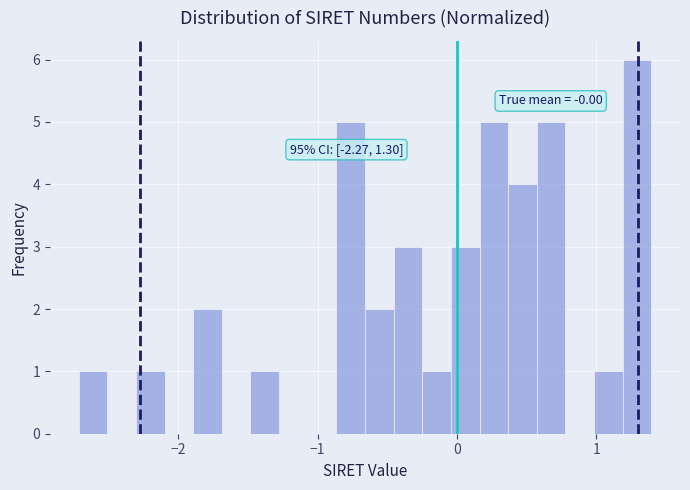

Around what value on the x-axis is the tallest bar? Give the approximate position of its centre, as read against the axis.

1.3